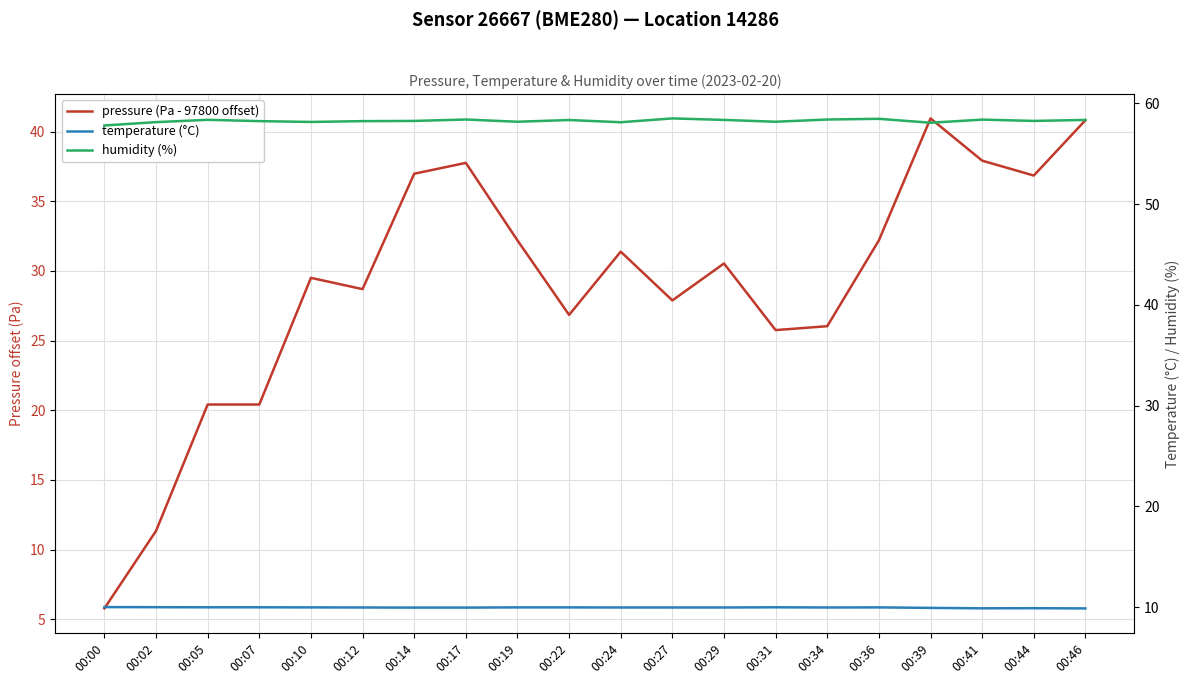

What is the sum of the humidity (%) values at 00:24 and 00:05?

116.5